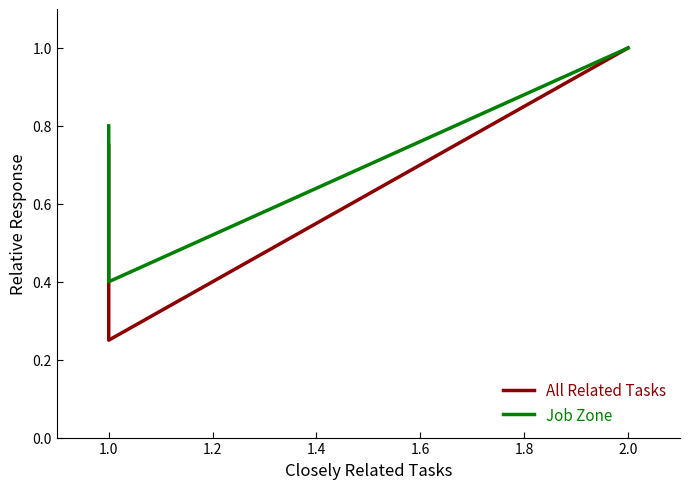

What value does the Job Zone series have at 1.0?

0.8